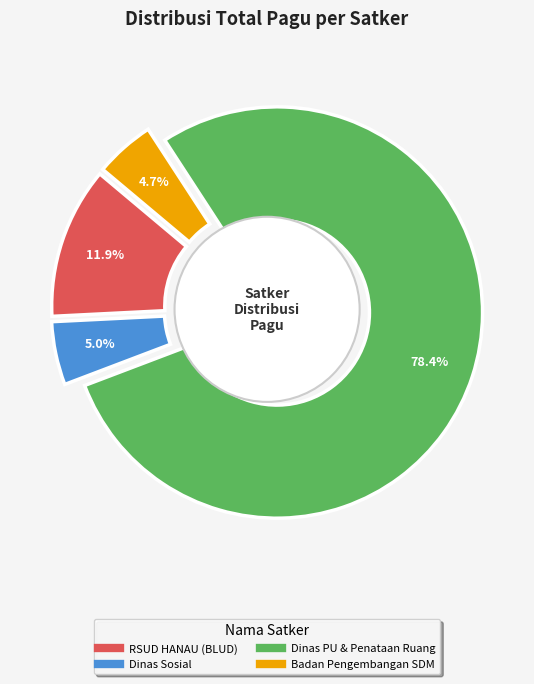

Does any single category account for the majority?

Yes